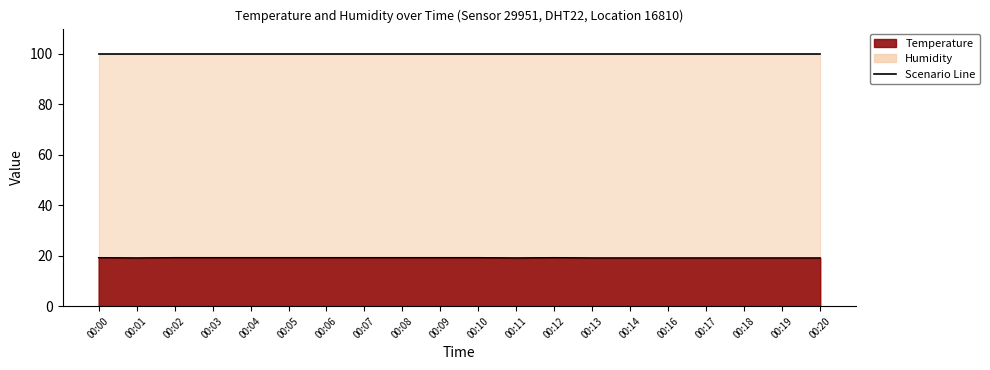

What is the value of the 1st point from the left?

19.2